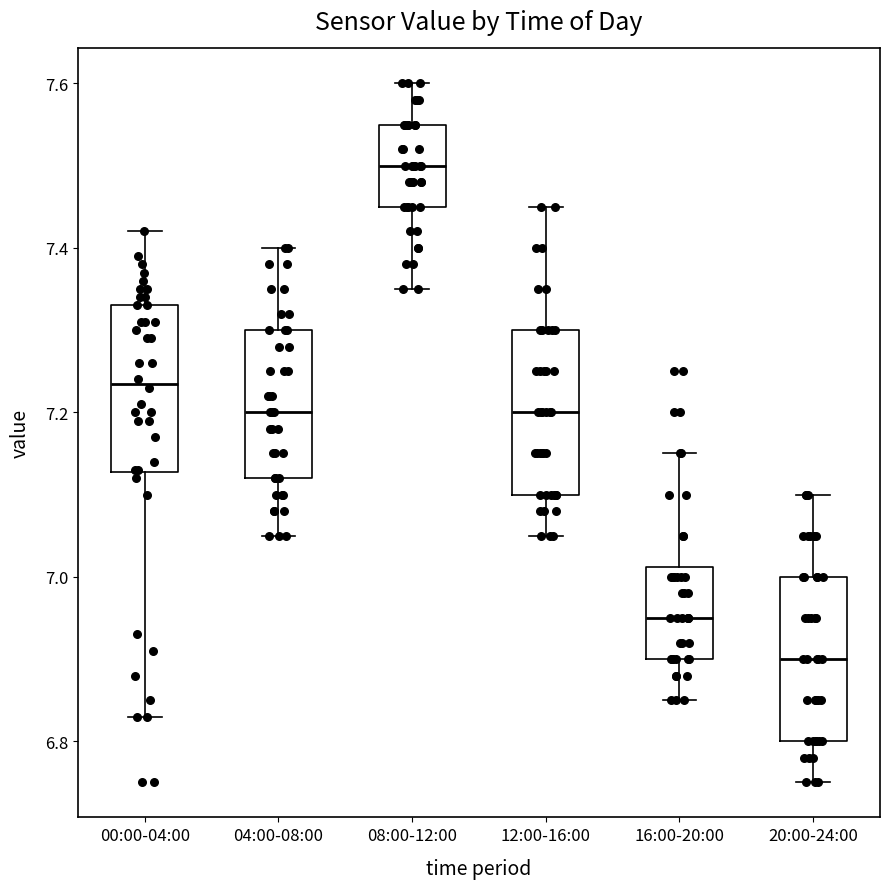

Where does the lower whisker of the box for 16:00-20:00 end on the y-axis? The values are not printed on the chart, so give them approximately, as read against the axis.

6.86